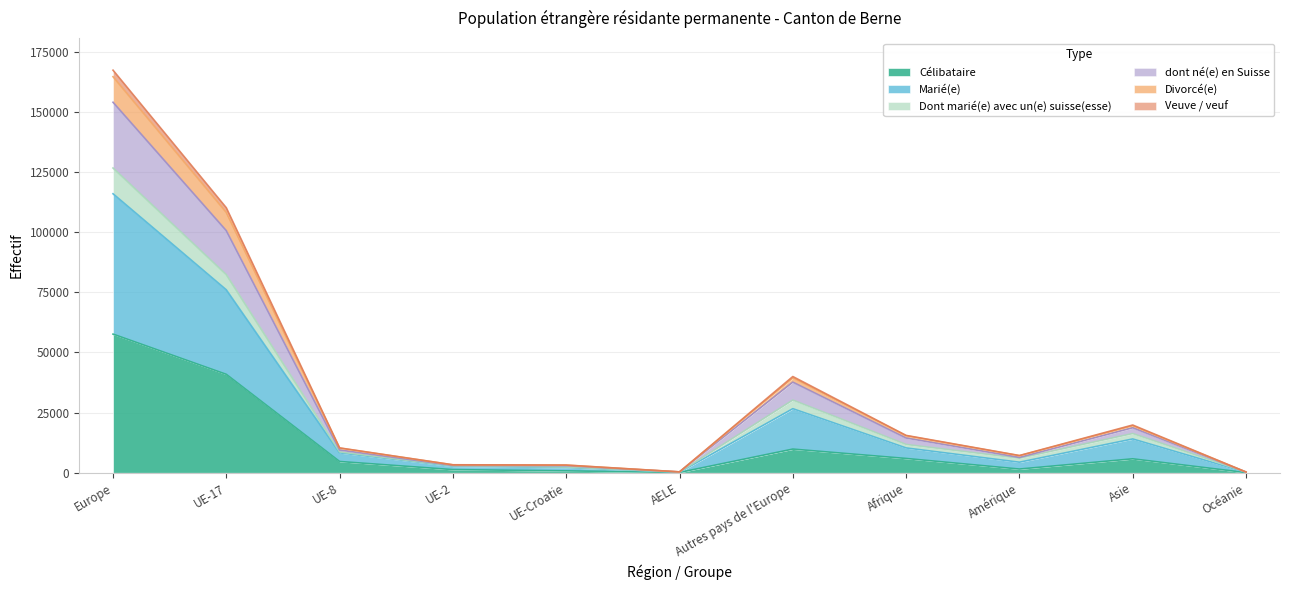

True or false: Veuve / veuf and Divorcé(e) intersect in this chart.

False